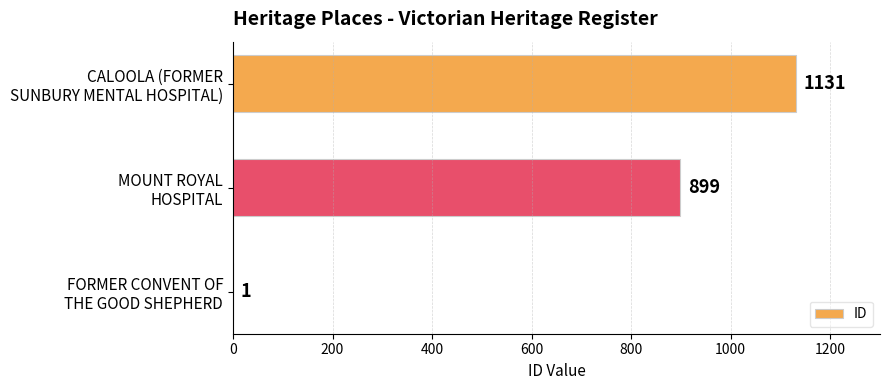

Does the chart contain stacked bars?

No